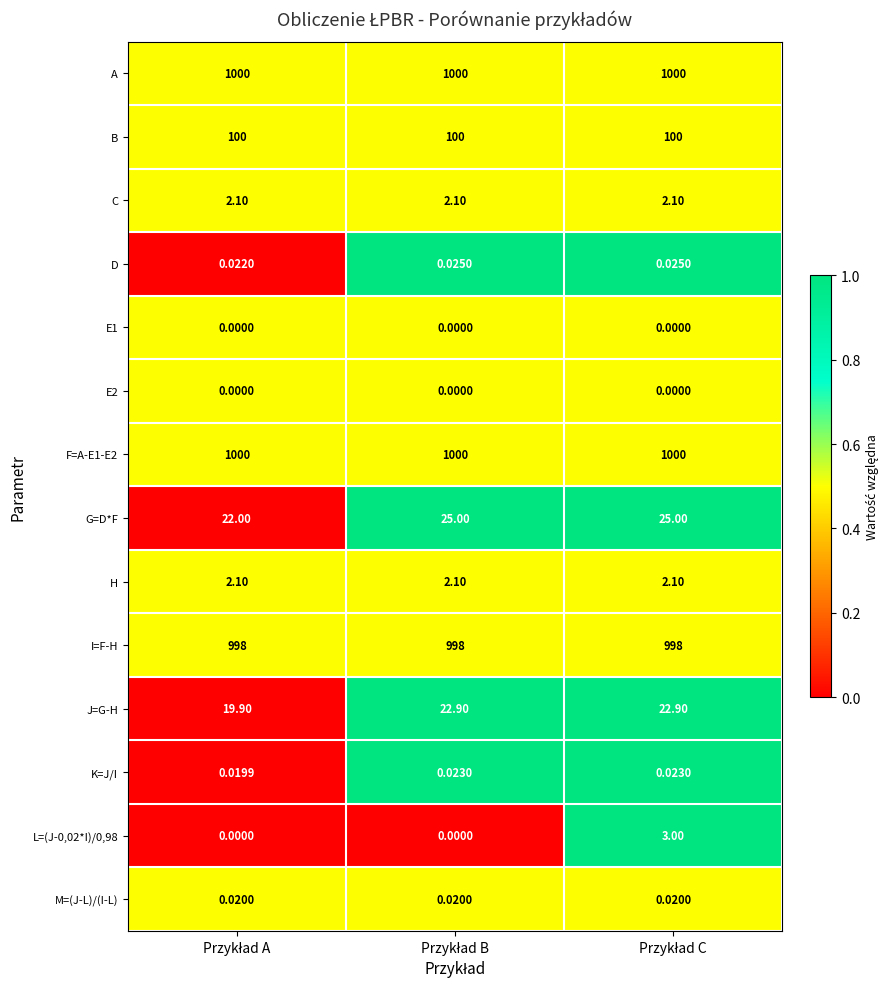

How many categories are shown in the chart?

3